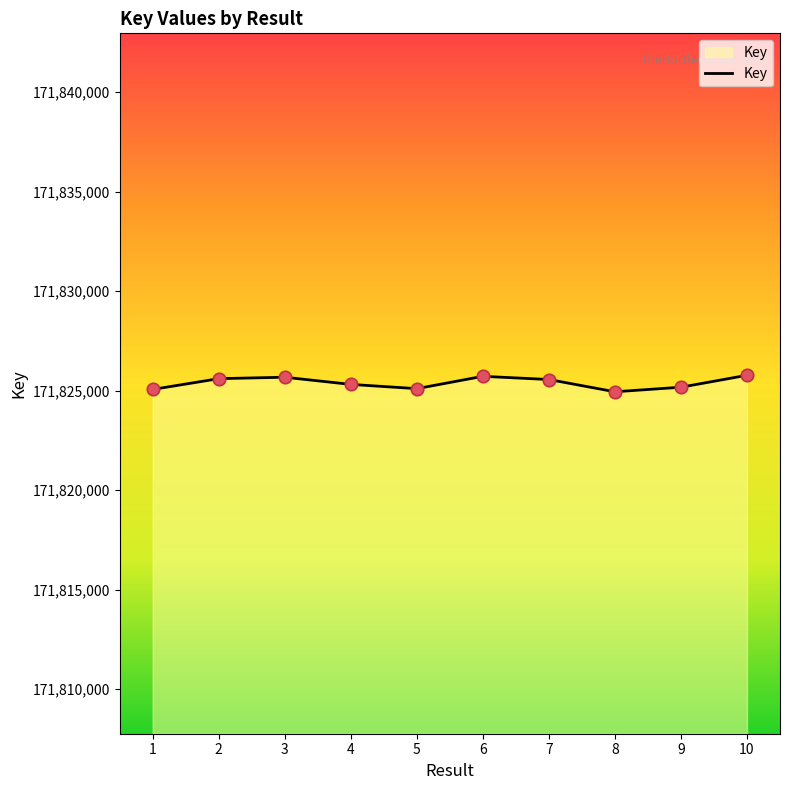

What is the ratio of the value at 7 to the value at 9?

1.0